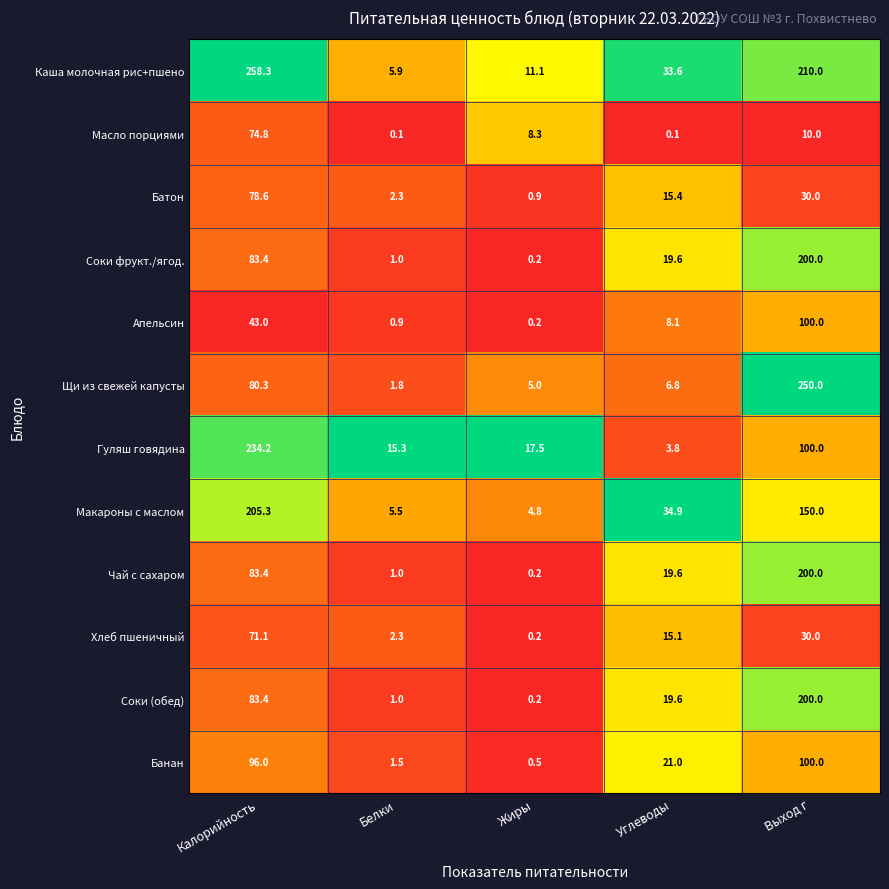

Rank the categories by Гуляш говядина value from highest to lowest.

Калорийность, Выход г, Жиры, Белки, Углеводы